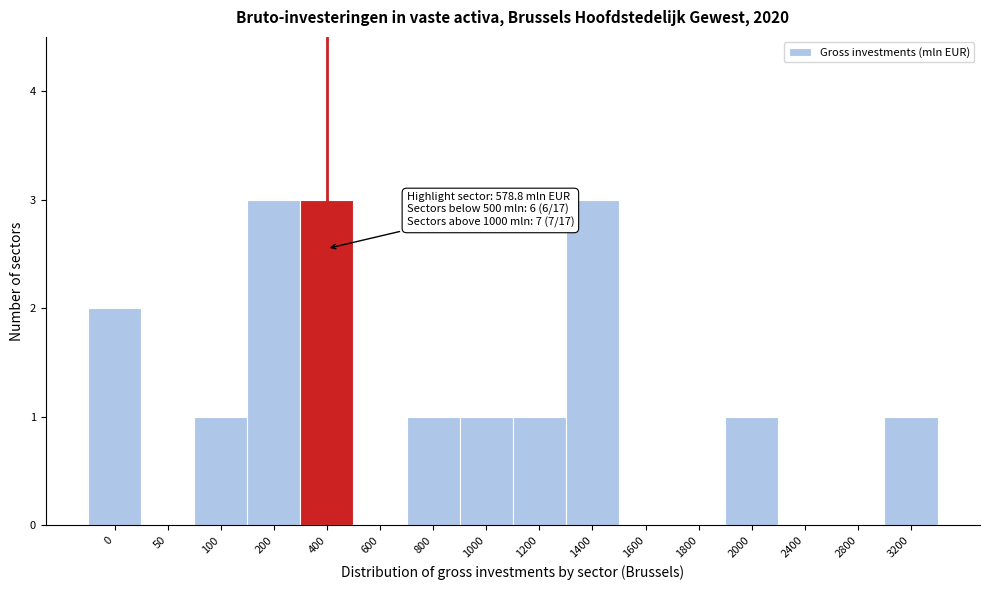

Reading left to right, extract all data points from this chart.

0=2	50=0	100=1	200=3	400=3	600=0	800=1	1000=1	1200=1	1400=3	1600=0	1800=0	2000=1	2400=0	2800=0	3200=1